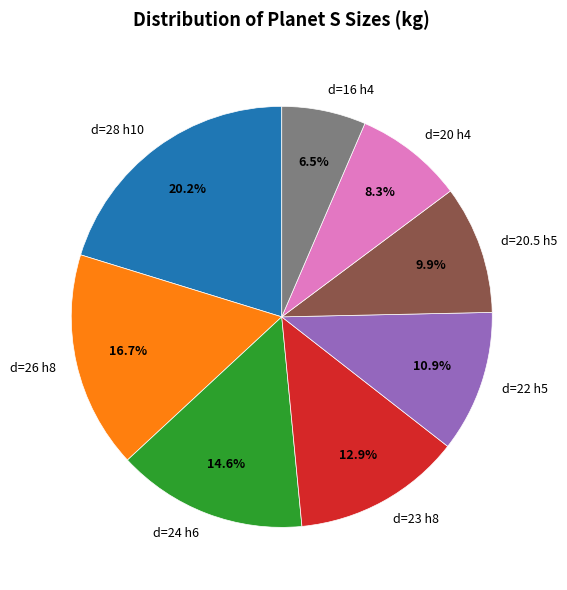

How many slices are in this pie chart?

8